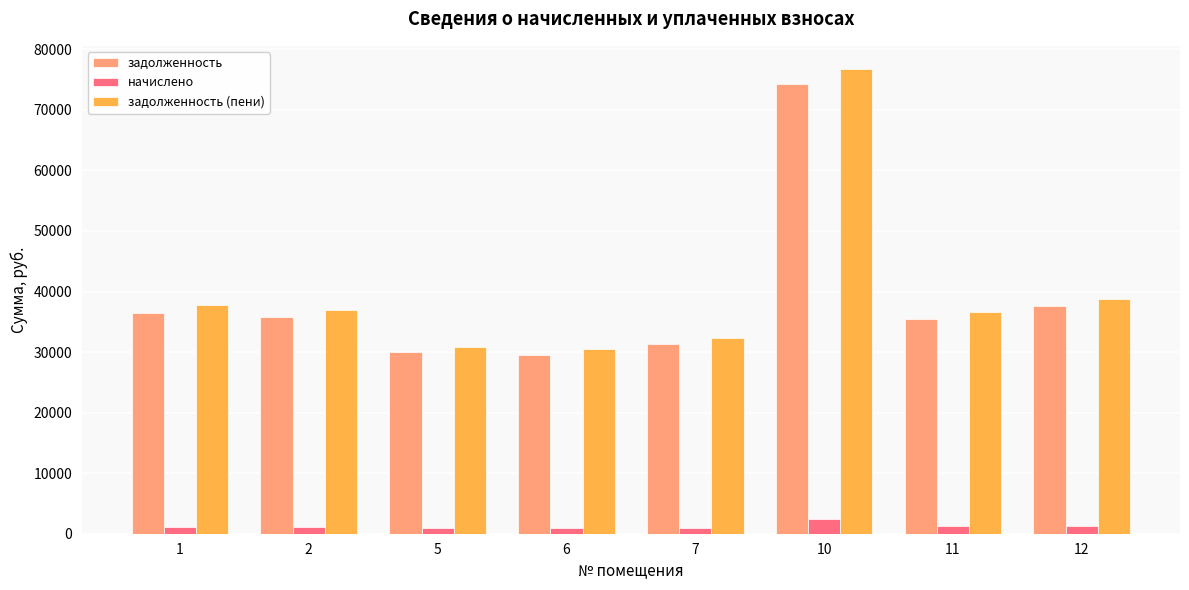

How many bars are there in each group?

3